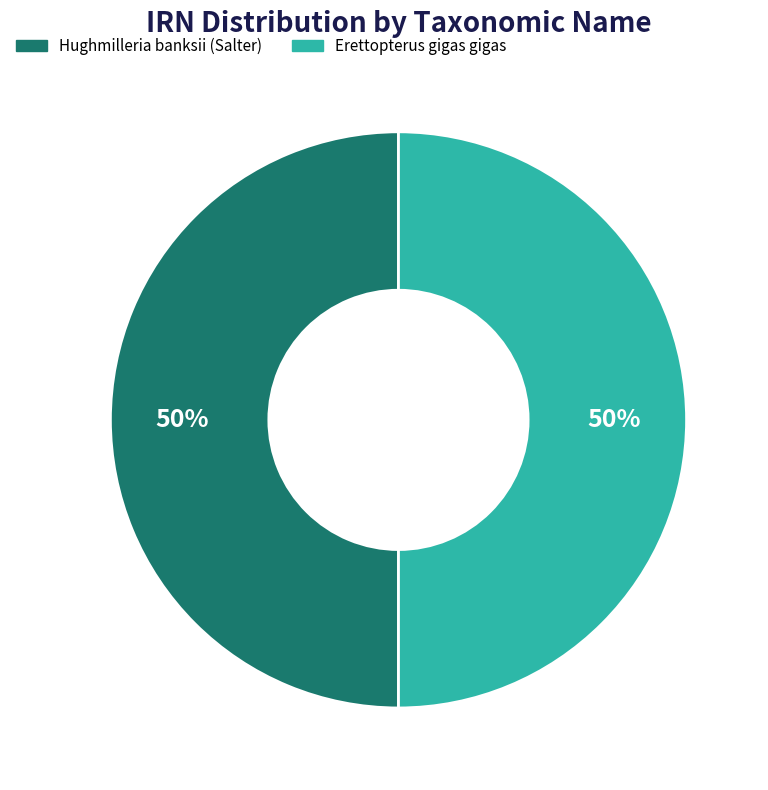

To the nearest percent, what is the combined percentage of Erettopterus gigas gigas and Hughmilleria banksii (Salter)?

100%